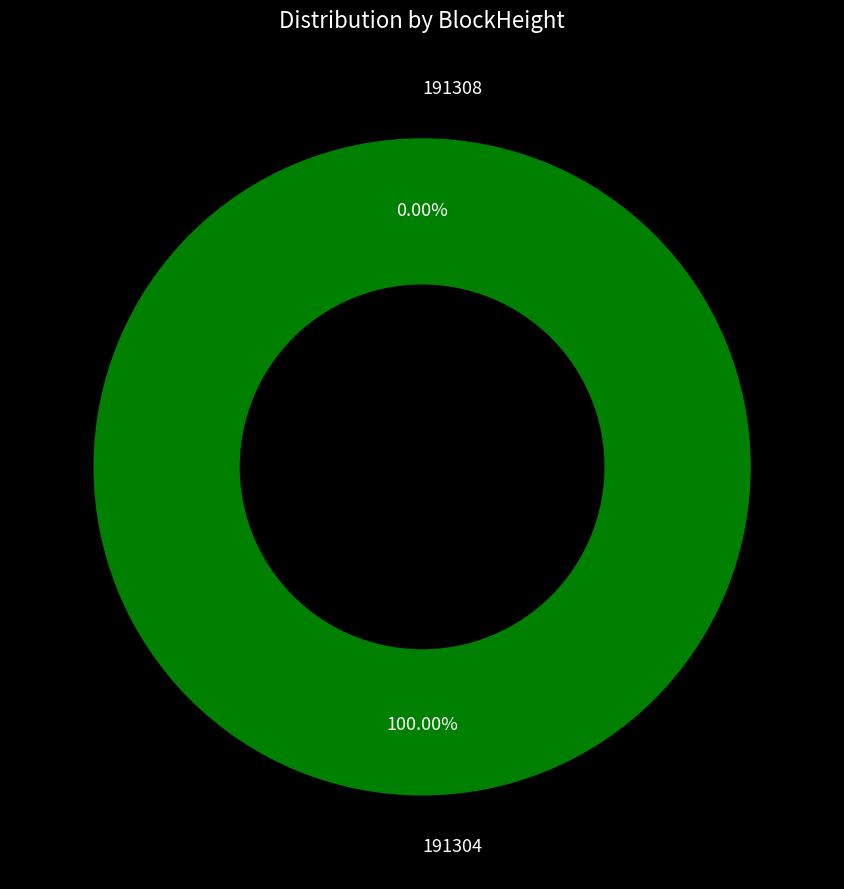

To the nearest percent, what is the average slice percentage?

50%